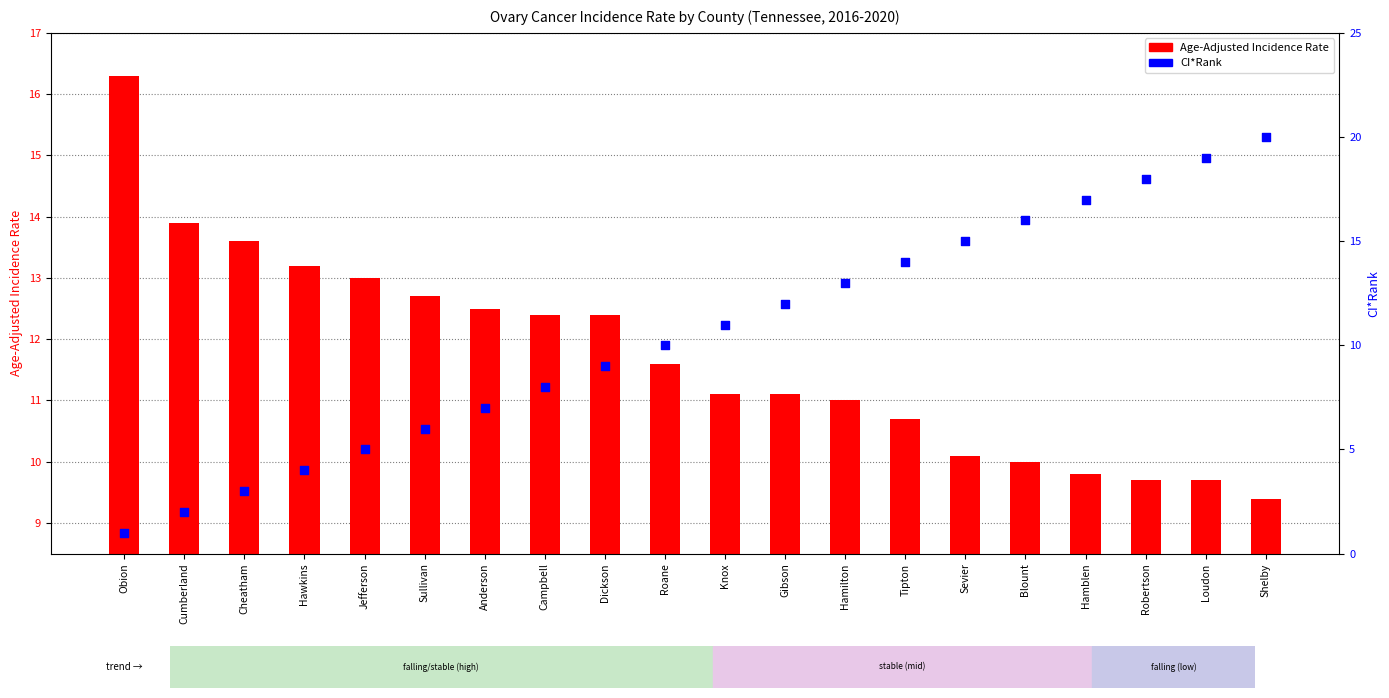

At how many categories does at least one series exceed 16?

4